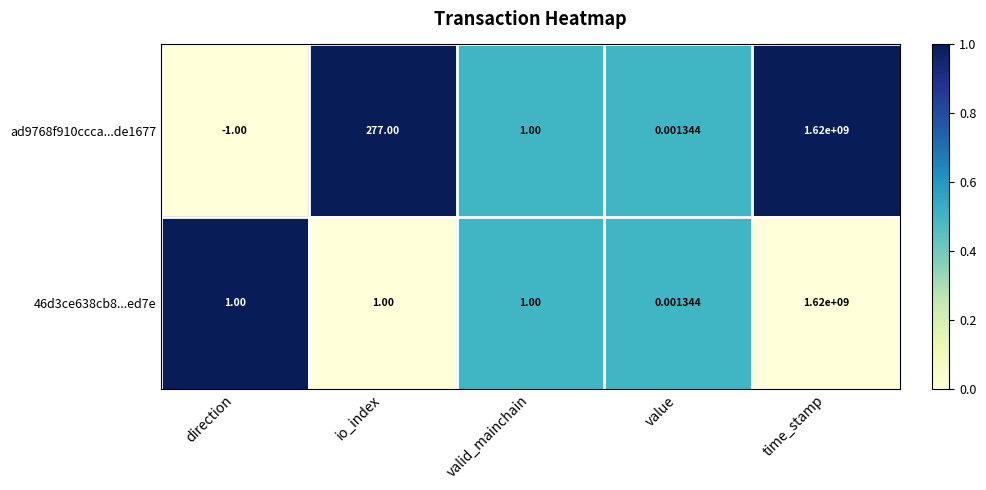

Rank the series by their average value, from lowest to highest.

46d3ce638cb8...ed7e, ad9768f910ccca...de1677